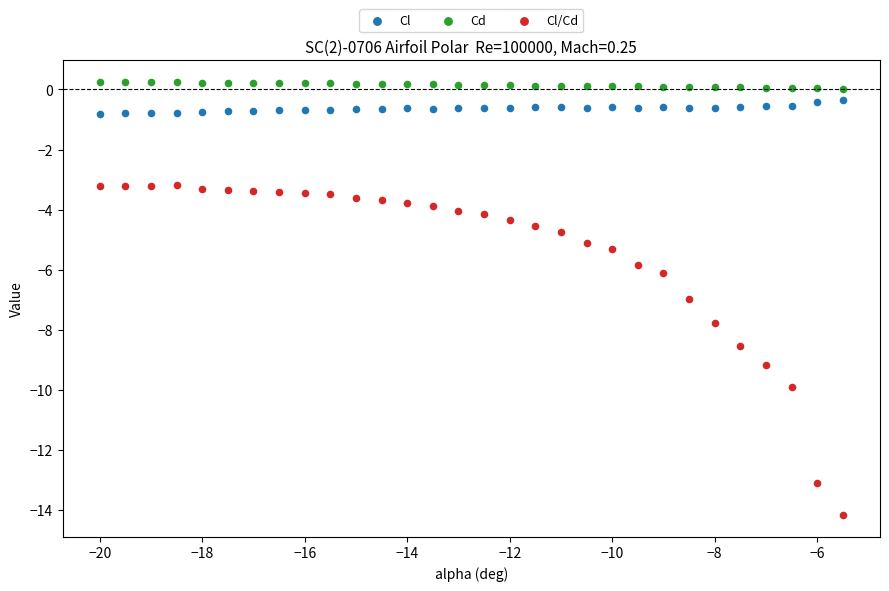

What are all the series names shown in the legend?

Cl, Cd, Cl/Cd